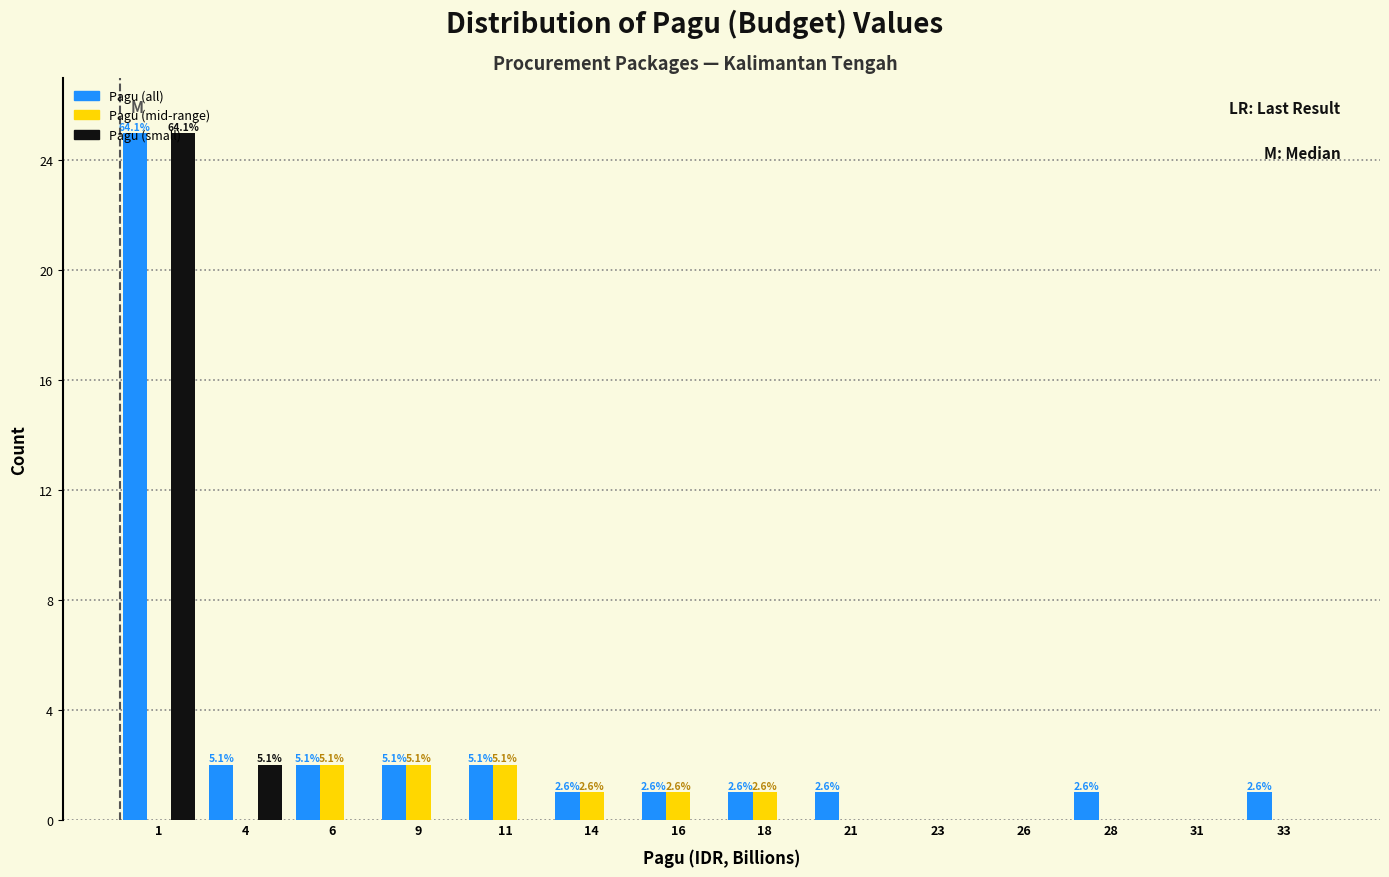

What is the maximum value shown in the chart?

25